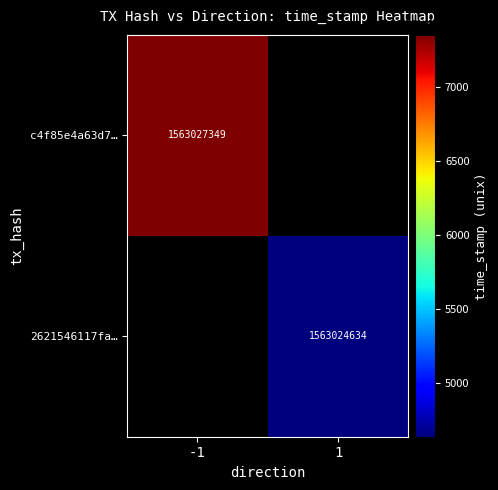

The value of 2621546117fa… at 1 is 1563024634. True or false?

True